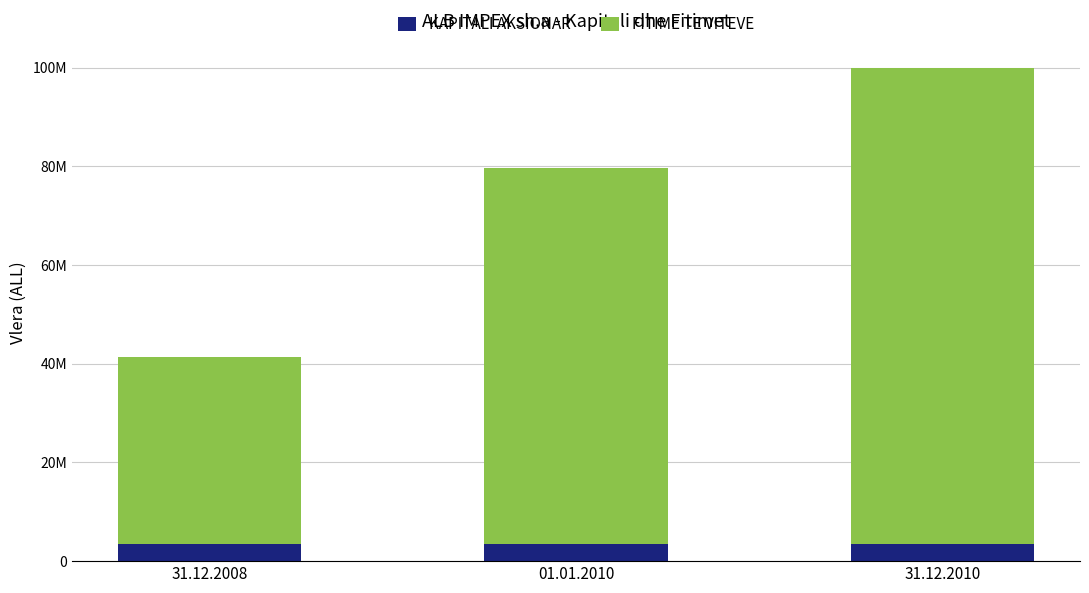

What are all the series names shown in the legend?

KAPITALI AKSIONAR, FITIME TE VITEVE